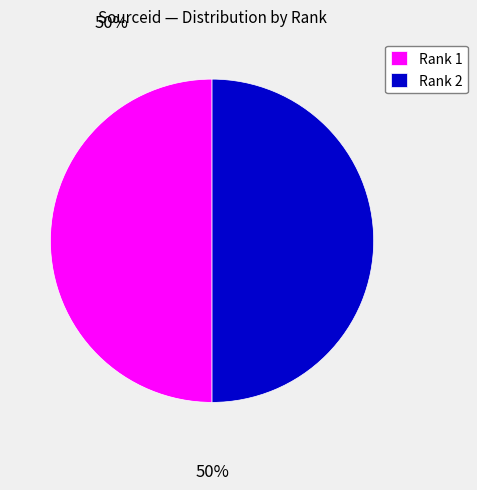

Do Rank 2 and Rank 1 together represent more than half of the pie?

Yes